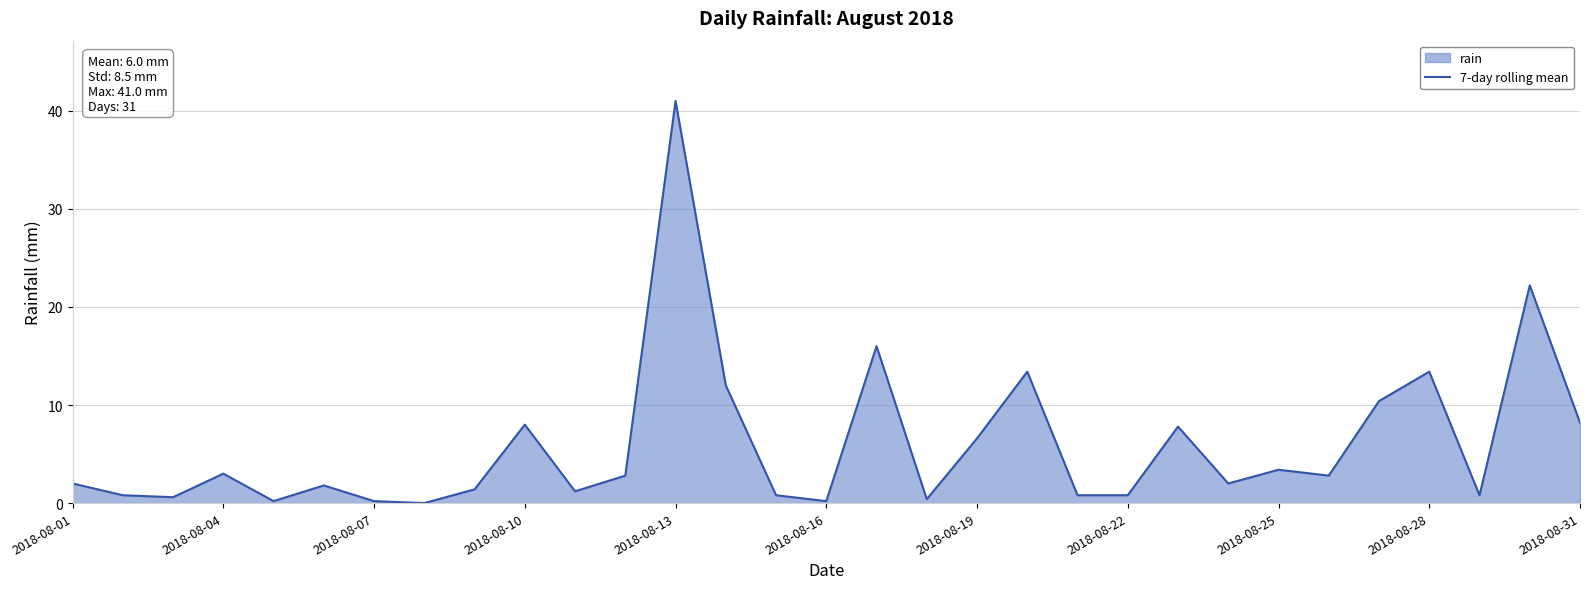

What is the value of the 16th point from the left?

0.2